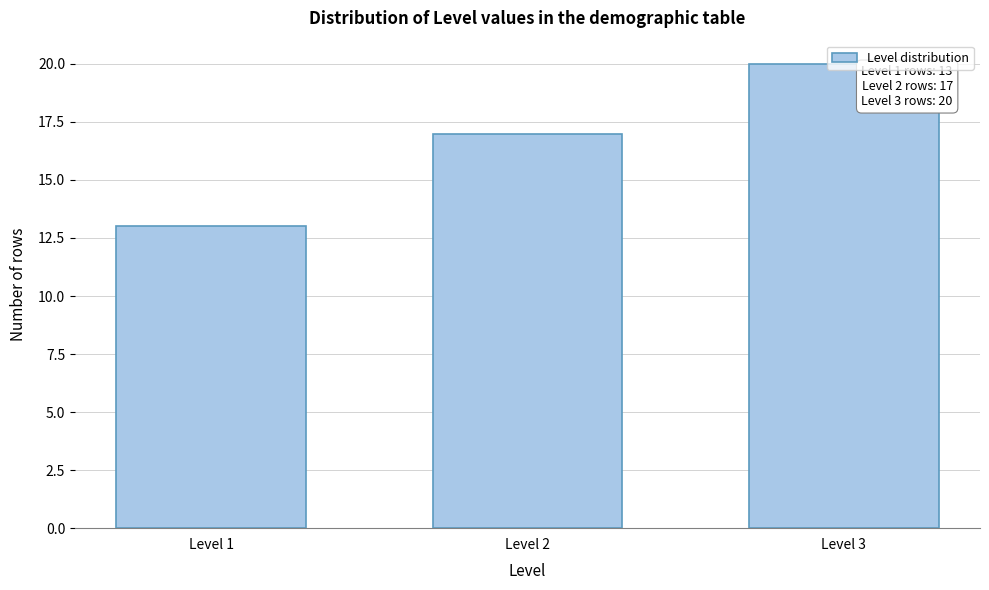

At which label is the value closest to 16?

Level 2